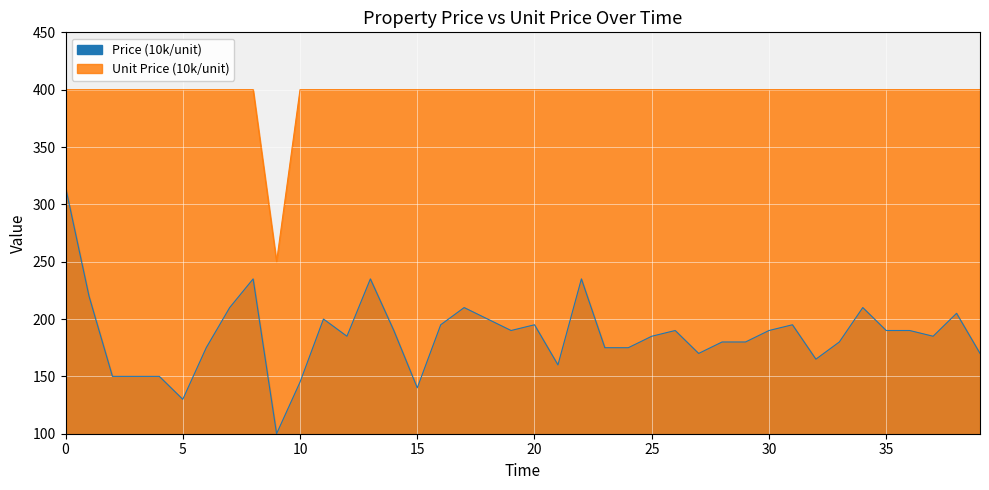

Count the number of values greater than 190.

14